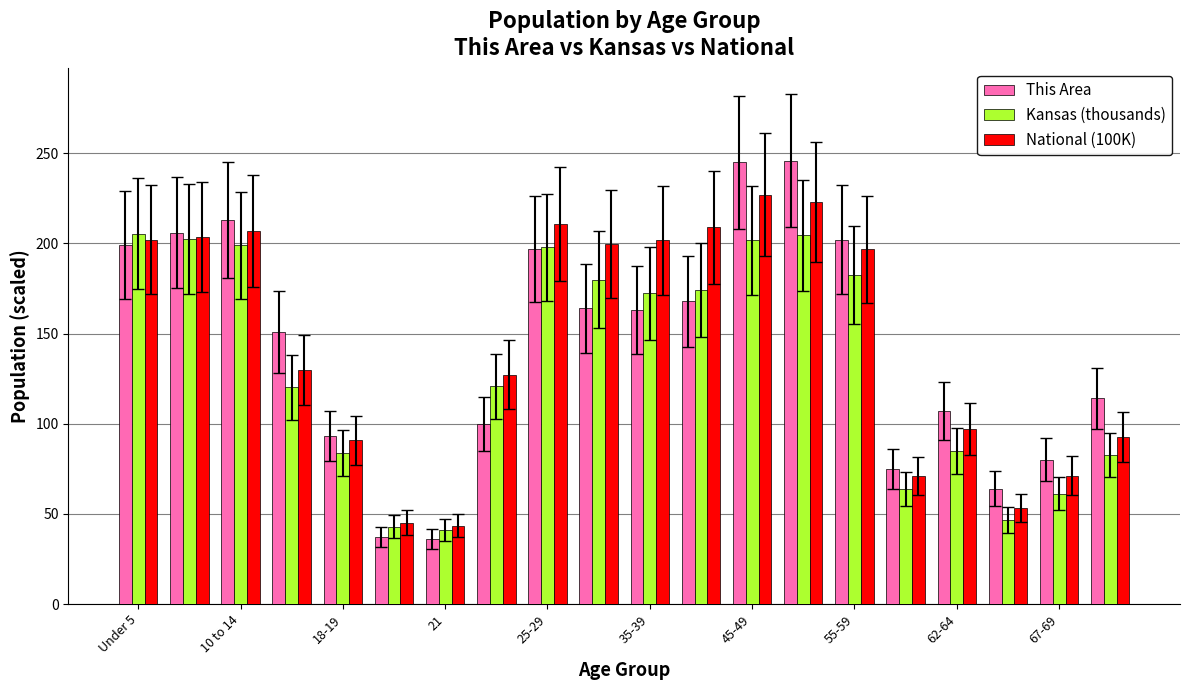

What is the sum of all This Area values?

2860.0